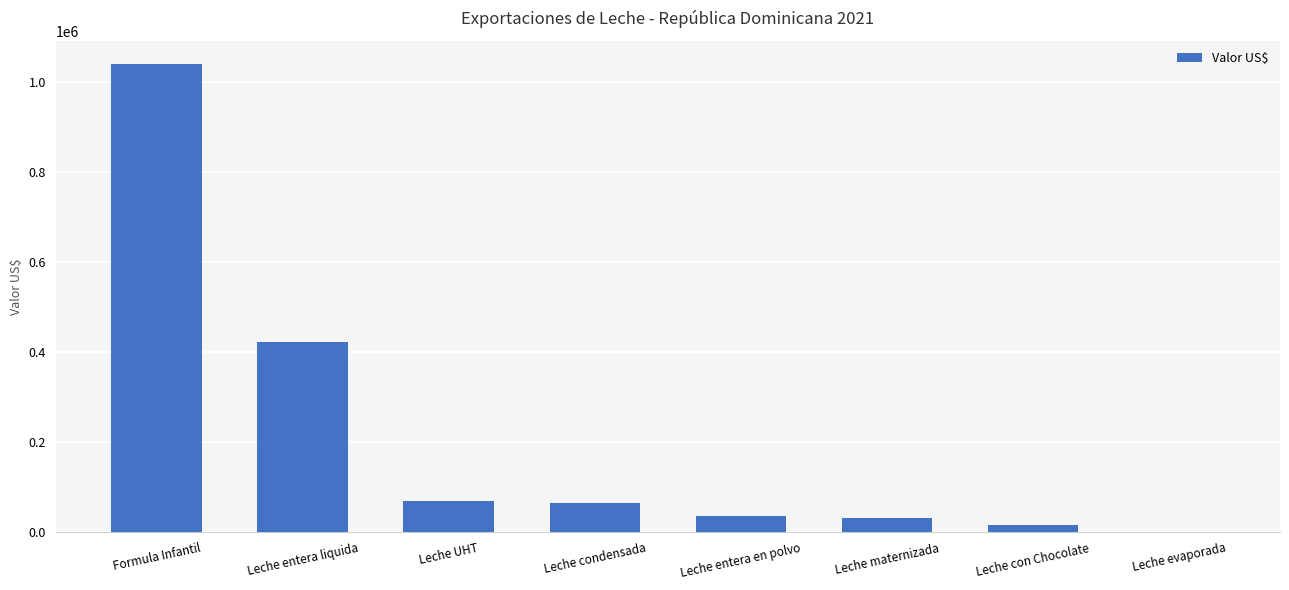

What is the greatest value displayed?

1039857.8